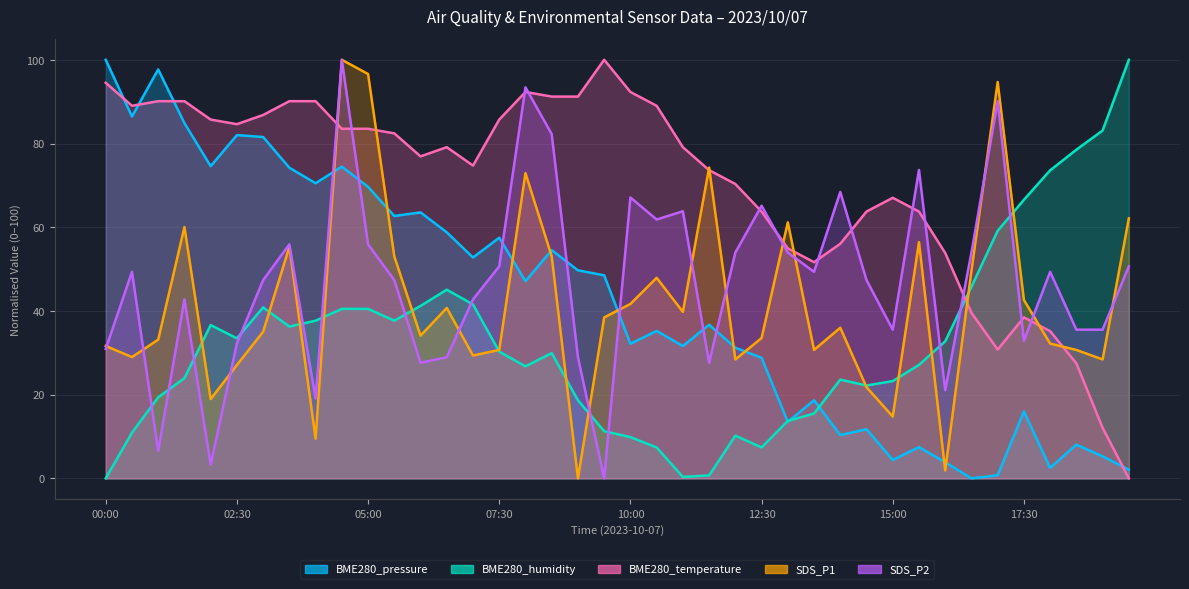

What is the value of the BME280_humidity point at the 14th from the left?

45.1